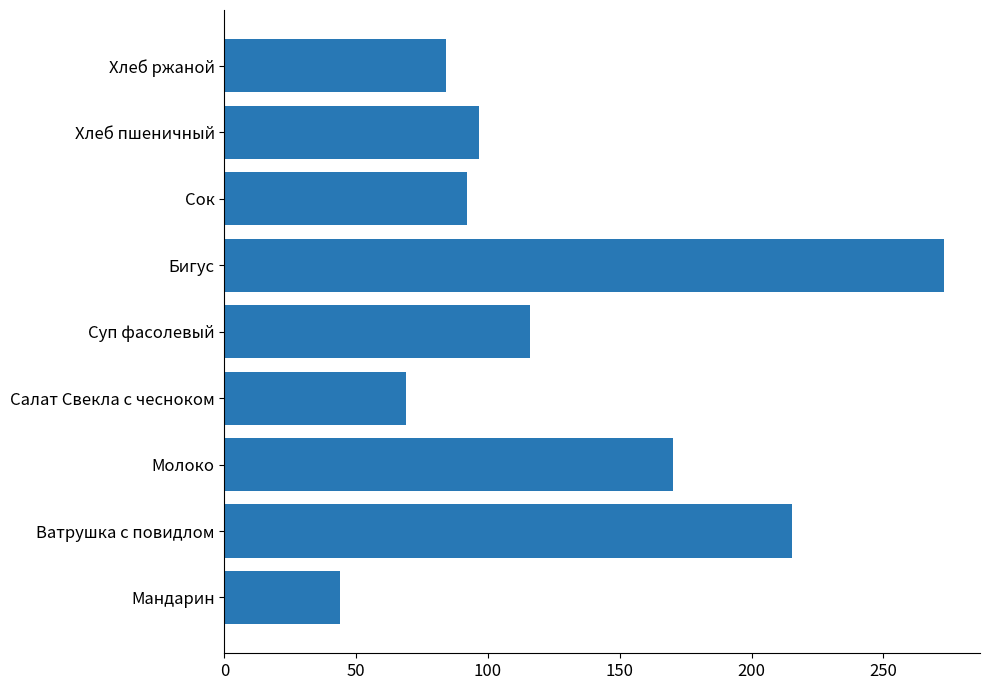

What is the sum of the values at Молоко and Хлеб ржаной?

254.0